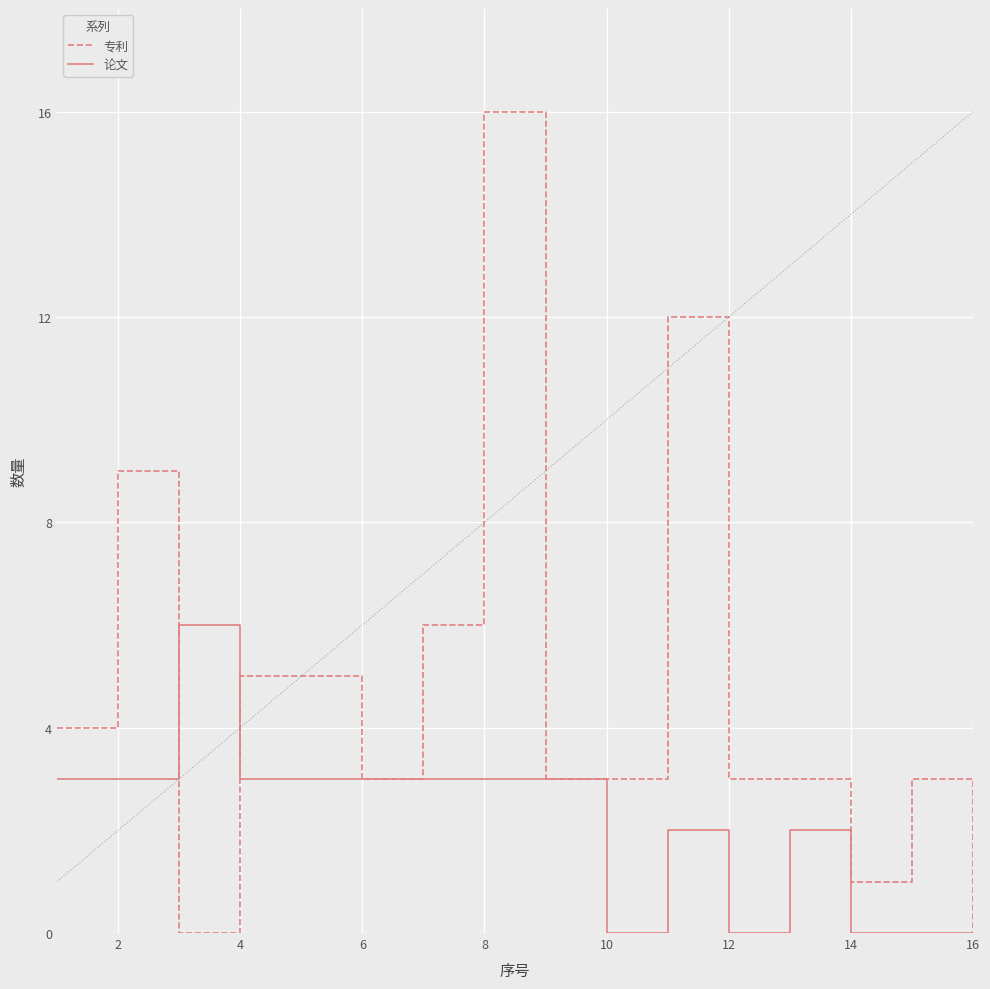

Is it true that 专利 equals 19 at 10?

False